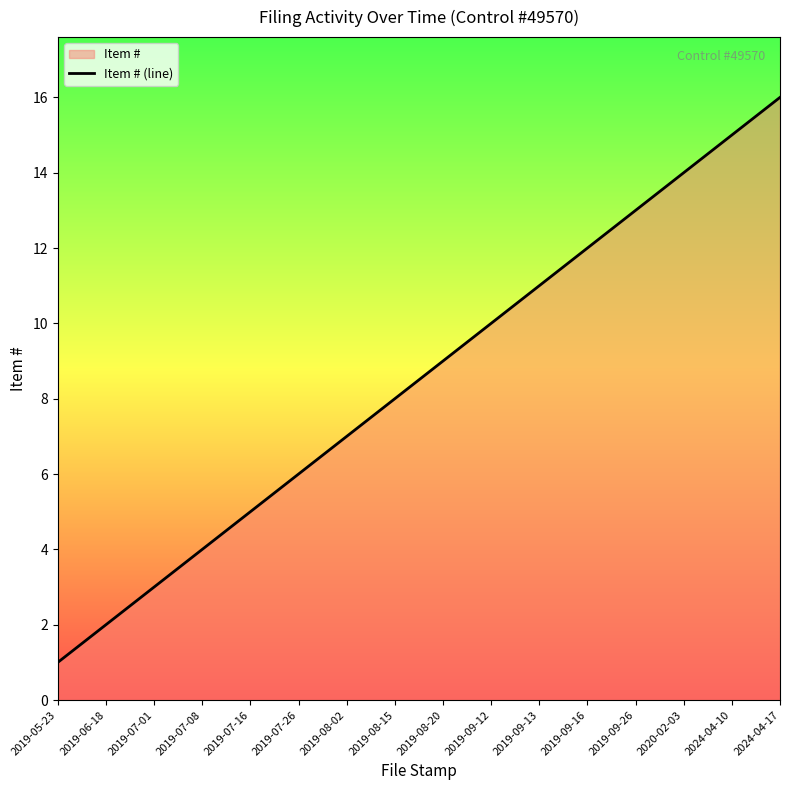

How many lines are shown in the chart?

1